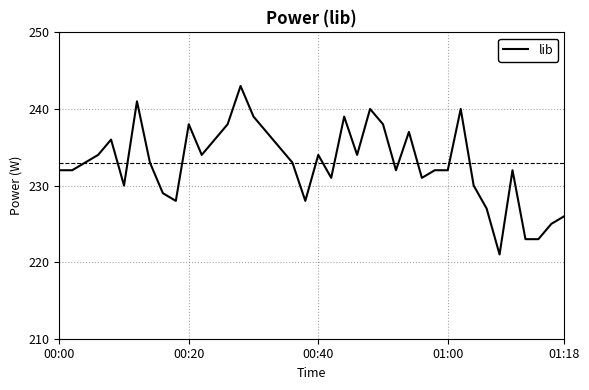

What is the maximum value shown in the chart?

243